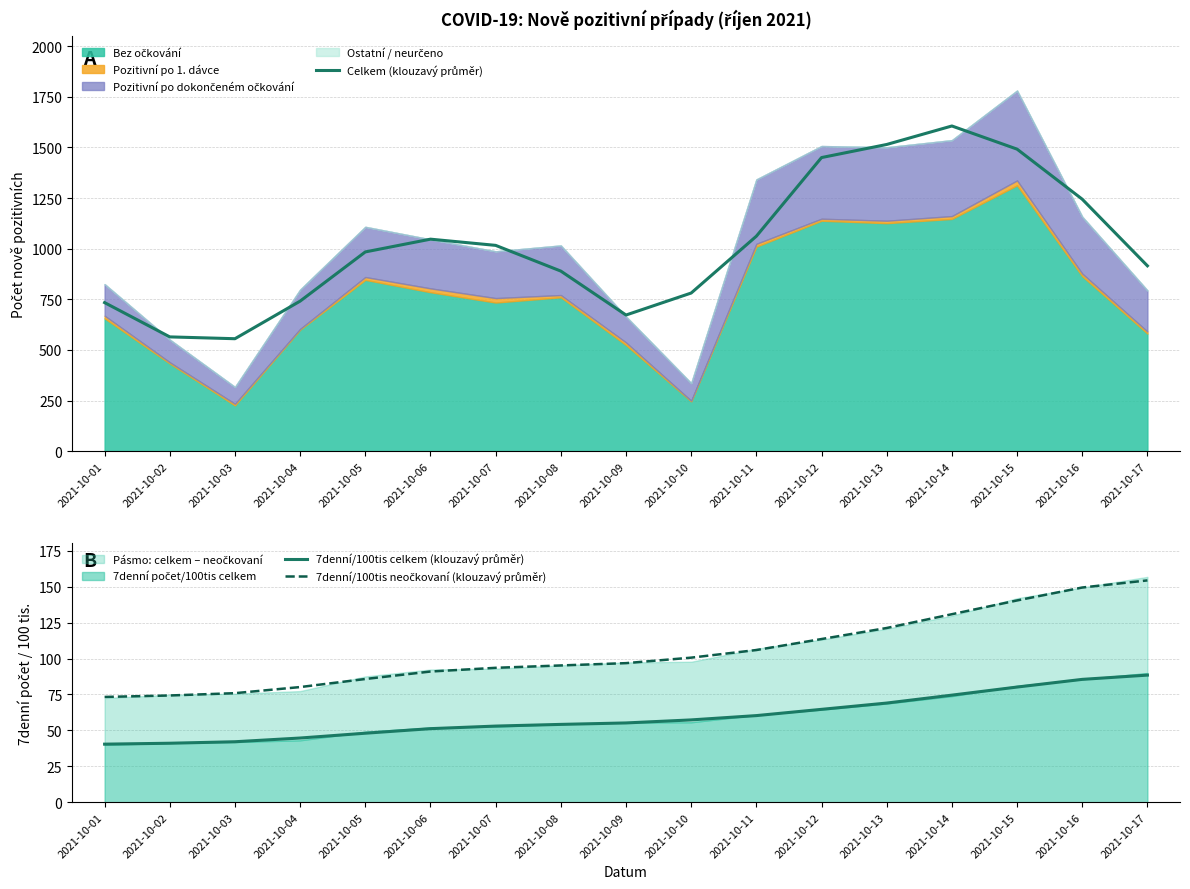

Reading left to right, transcribe all the data shown in this chart.

Celkem (klouzavý průměr): 733.7	564.3	555.3	741.0	984.0	1047.0	1016.3	889.3	672.3	781.0	1061.7	1450.0	1514.7	1606.0	1491.7	1244.3	915.3
7denní/100tis celkem (klouzavý průměr): 40.4	41.1	42.1	44.7	48.0	51.2	53.0	54.2	55.2	57.3	60.3	64.6	69.0	74.5	80.1	85.5	88.5
7denní/100tis neočkovaní (klouzavý průměr): 73.3	74.3	75.9	80.1	85.7	91.0	93.5	95.2	96.8	100.6	105.9	113.6	121.2	130.8	140.4	149.4	154.3